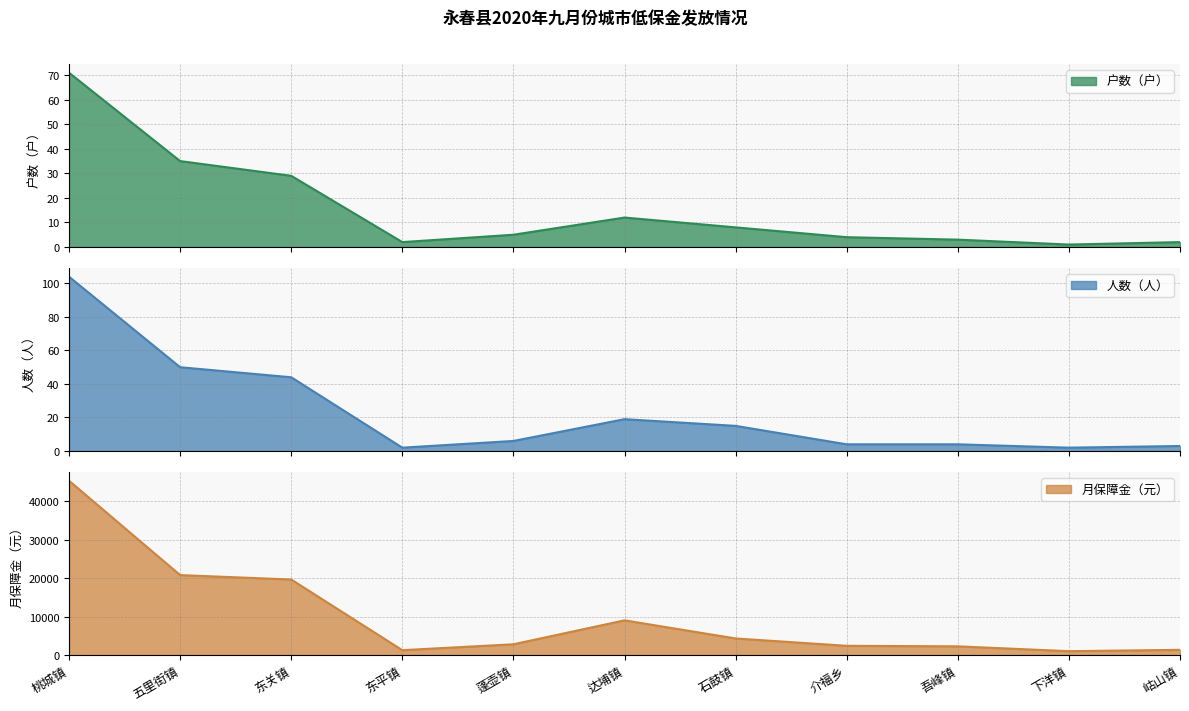

At 东平镇, list the series in order from largest to smallest.

月保障金（元）, 户数（户）, 人数（人）